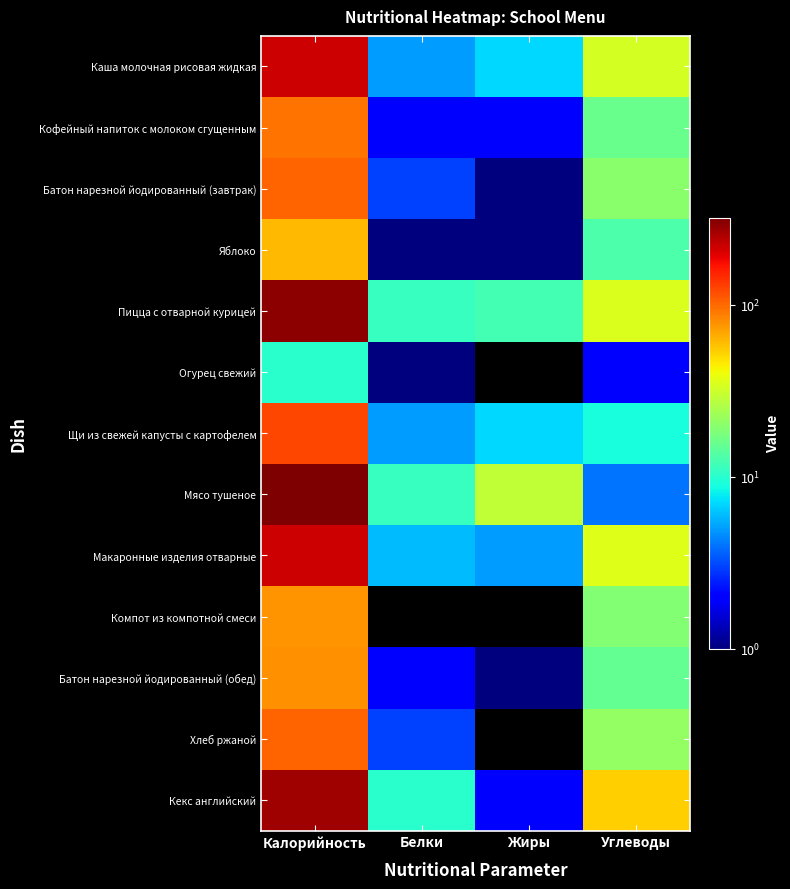

Between Калорийность and Углеводы, which series saw the biggest shift?

Мясо тушеное